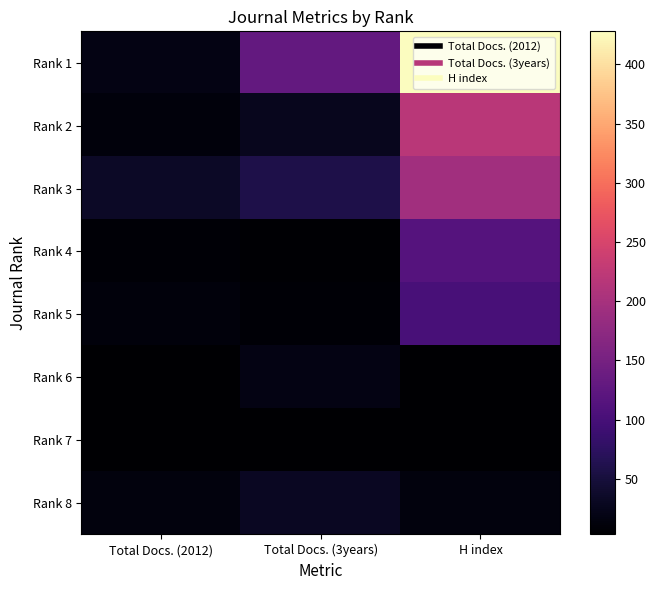

At which category is the sum across all series the highest?

H index